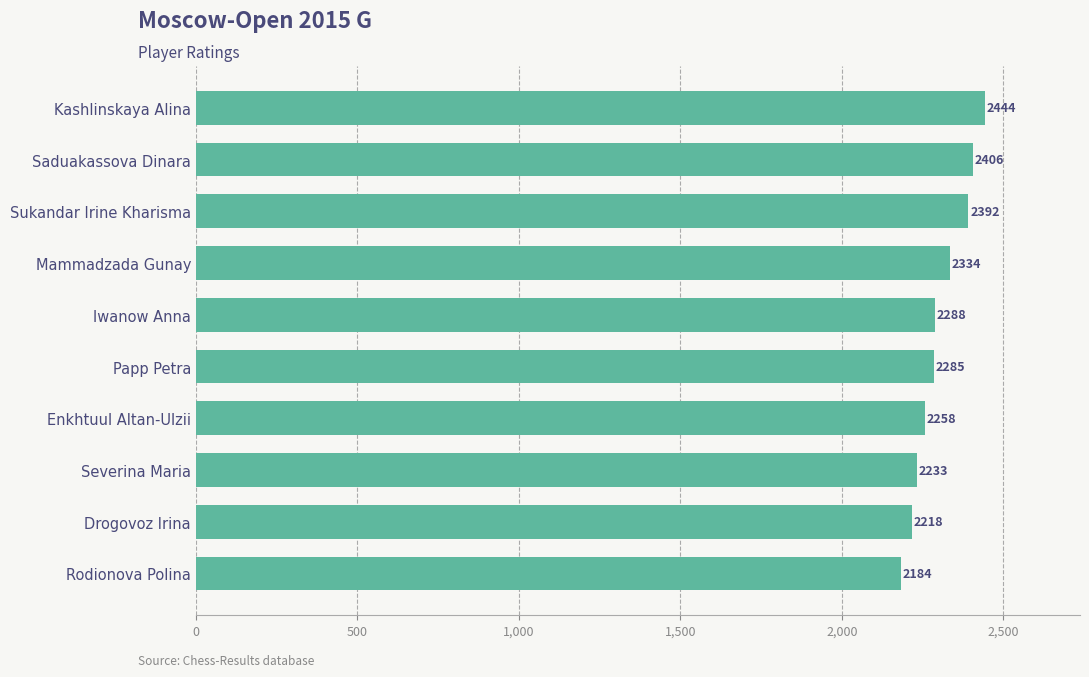

Reading bottom to top, extract all data points from this chart.

2184	2218	2233	2258	2285	2288	2334	2392	2406	2444